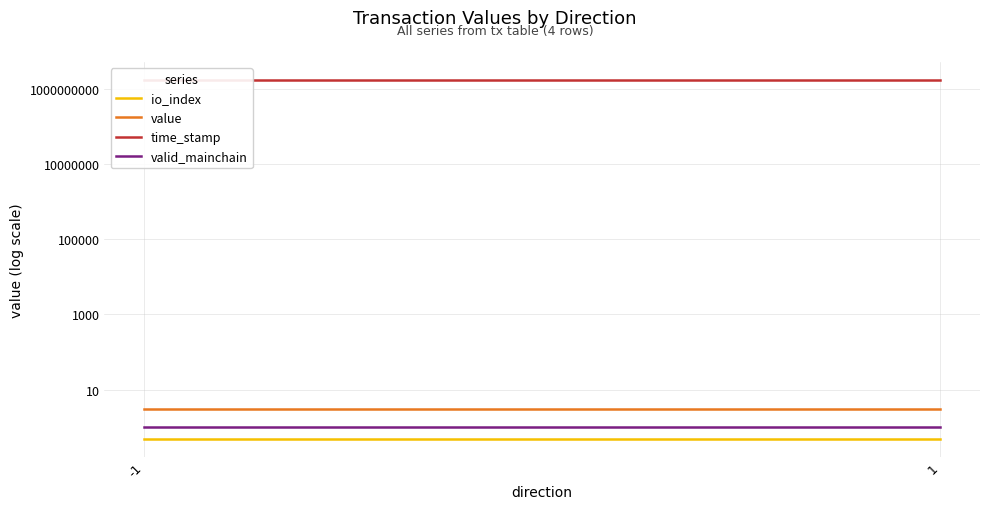

At which category is the sum across all series the highest?

-1